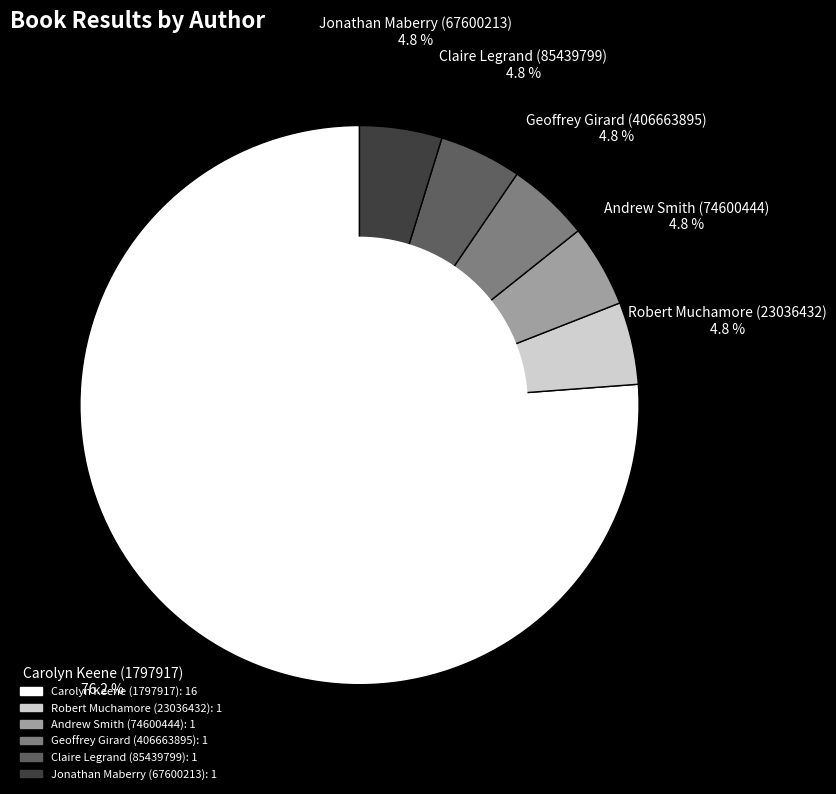

What percentage is the Claire Legrand (85439799) slice, to the nearest percent?

5%